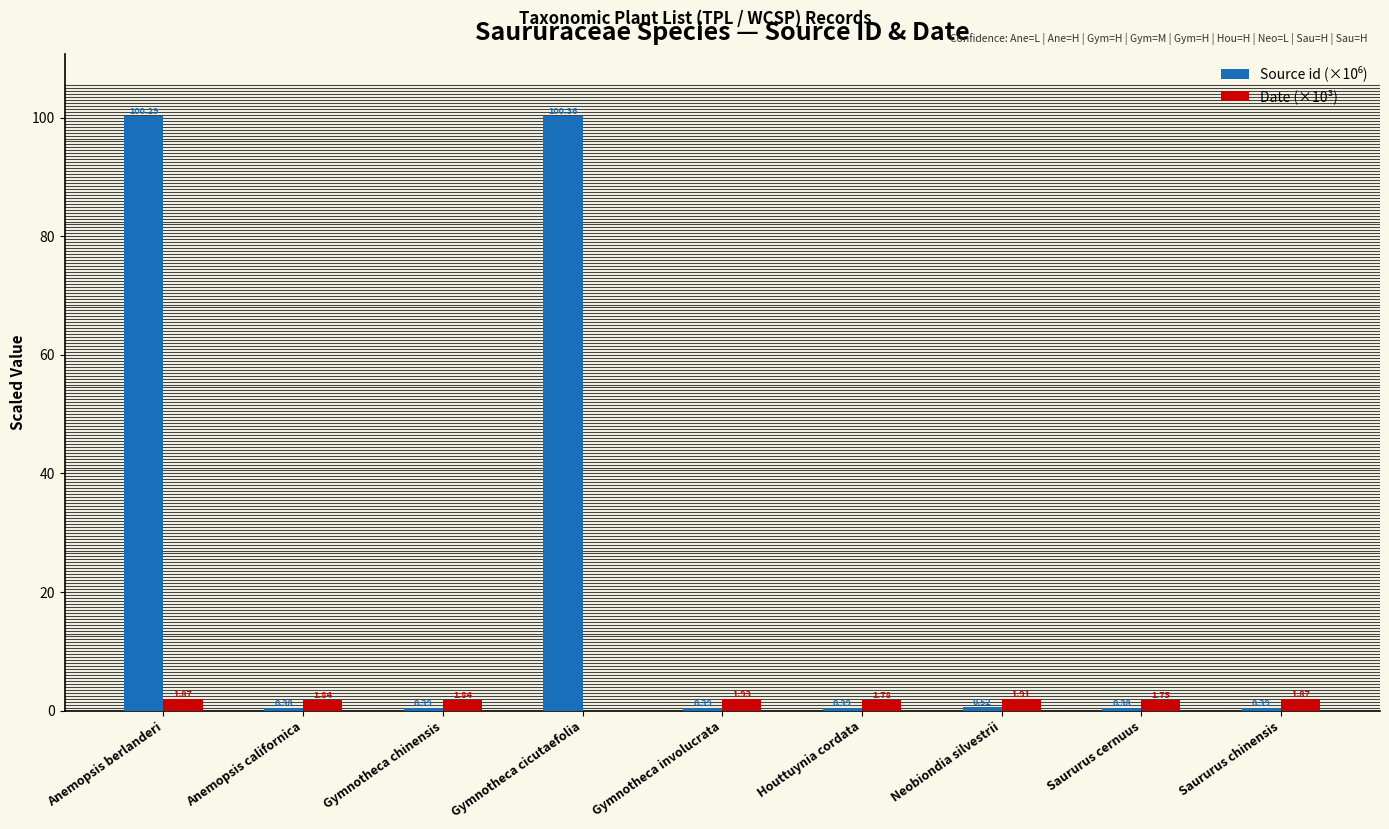

At which category is the sum across all series the highest?

Anemopsis berlanderi